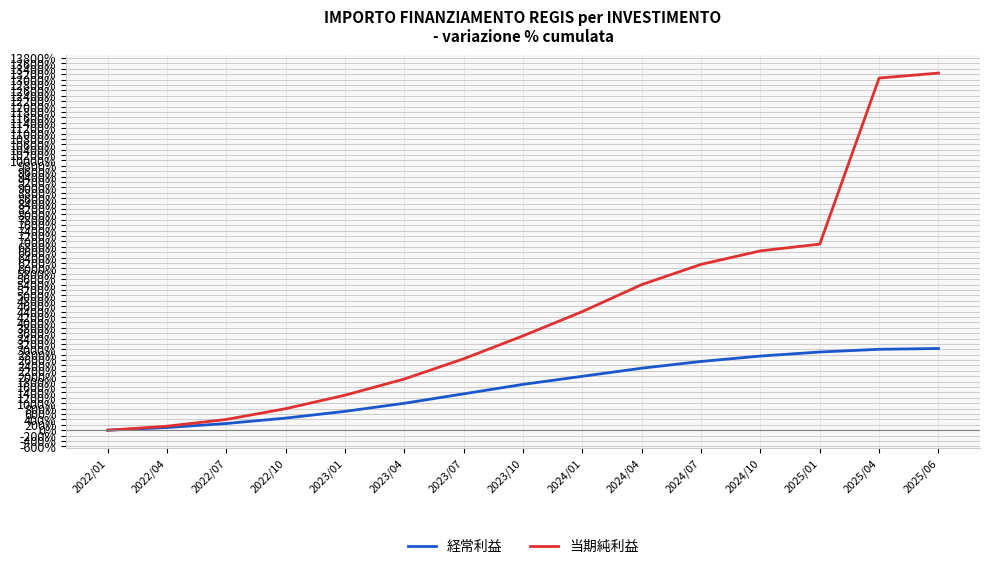

At which label does 当期純利益 reach its minimum?

2022/01